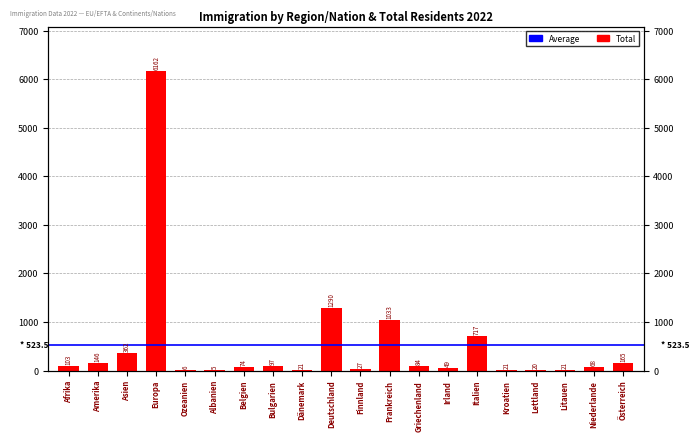

The value at Österreich is 165. True or false?

True